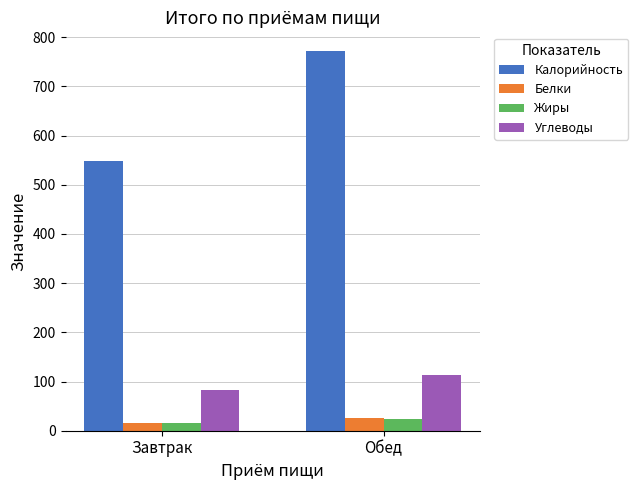

What is the smallest value displayed?

16.1